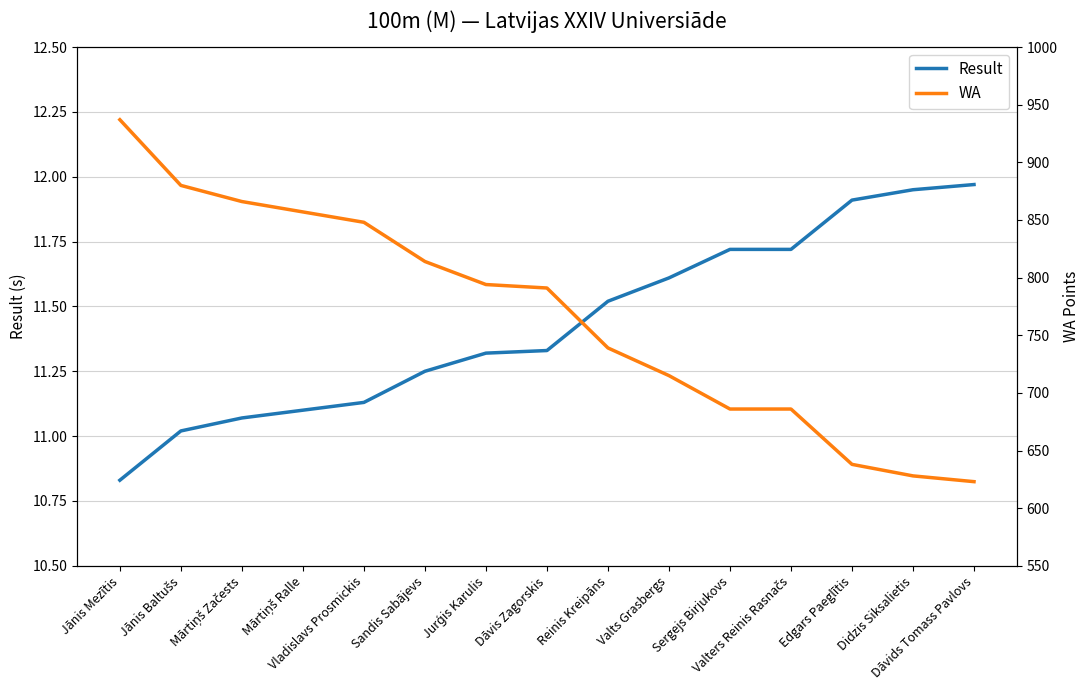

Does the chart display data point markers on the line(s)?

No